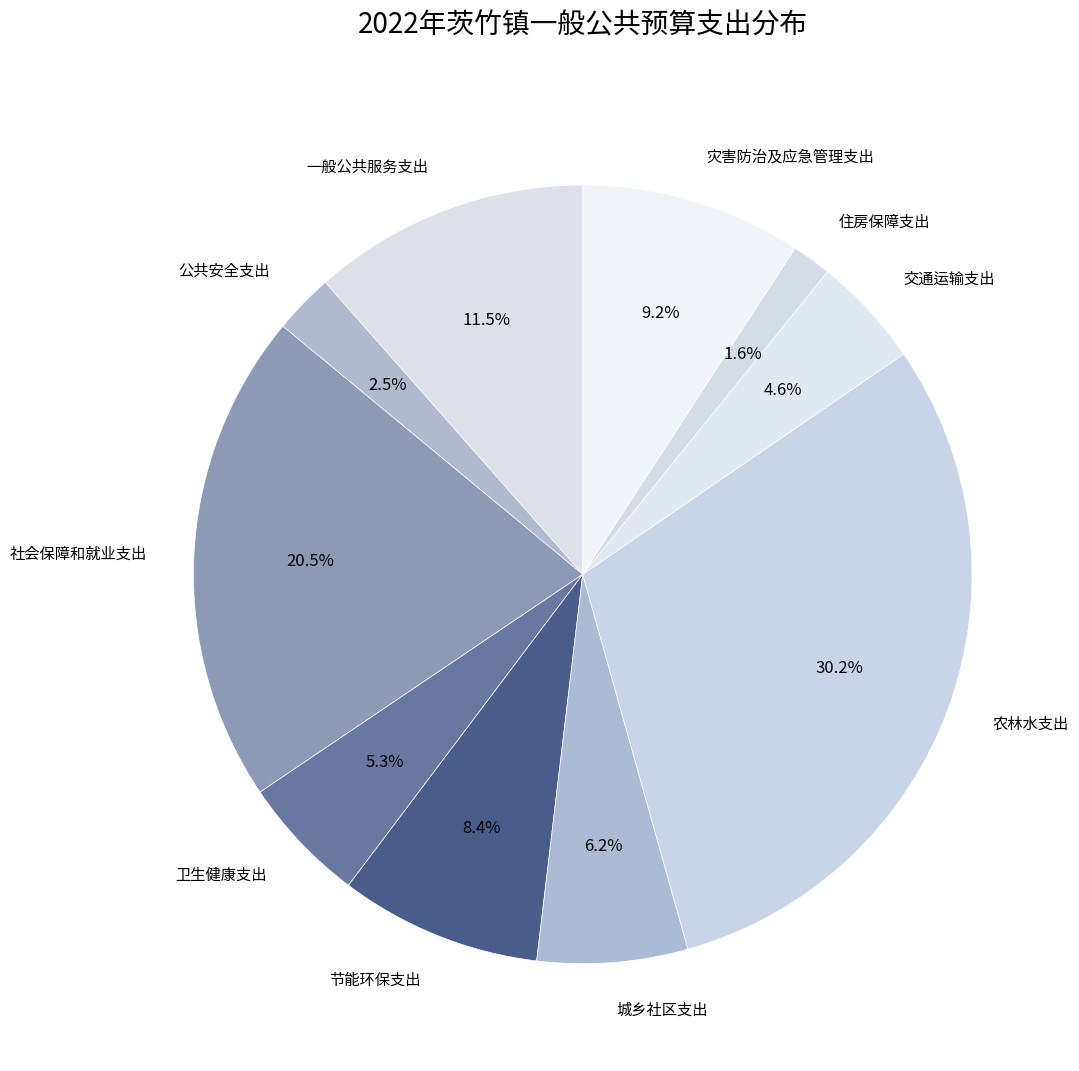

To the nearest percent, what is the difference between the largest and smallest slice percentages?

29%